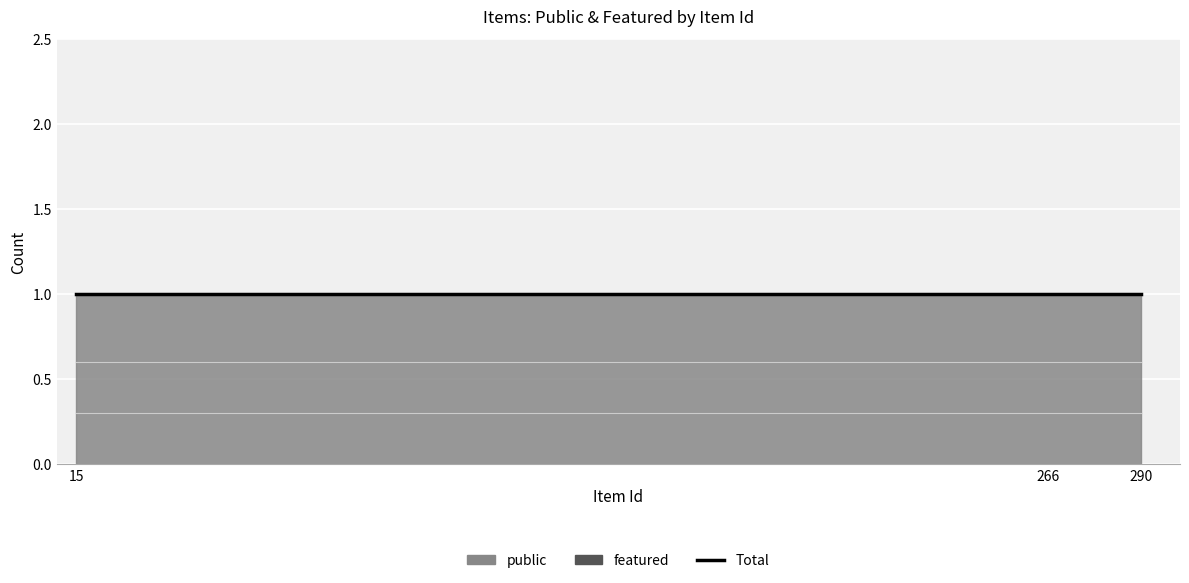

Does the chart display data point markers on the line(s)?

No